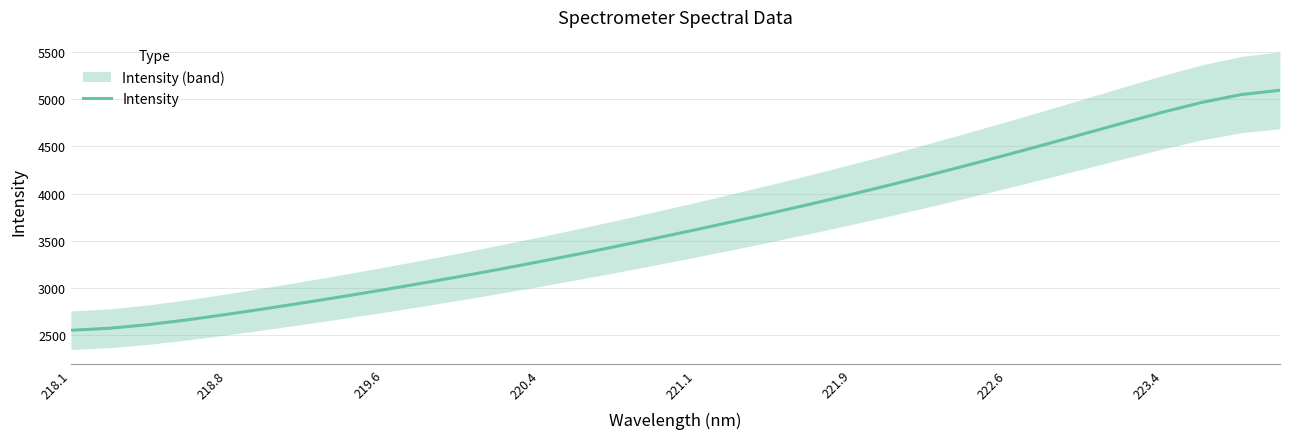

Reading right to left, list all the values displayed in this chart.

5095.7	5049.6	4967.7	4864.5	4752.2	4638.0	4524.7	4413.3	4304.2	4197.4	4093.4	3992.3	3894.4	3799.6	3707.4	3617.4	3529.6	3443.9	3360.6	3279.6	3201.1	3125.3	3052.1	2981.5	2913.3	2847.3	2783.4	2722.0	2664.5	2613.7	2574.7	2553.2